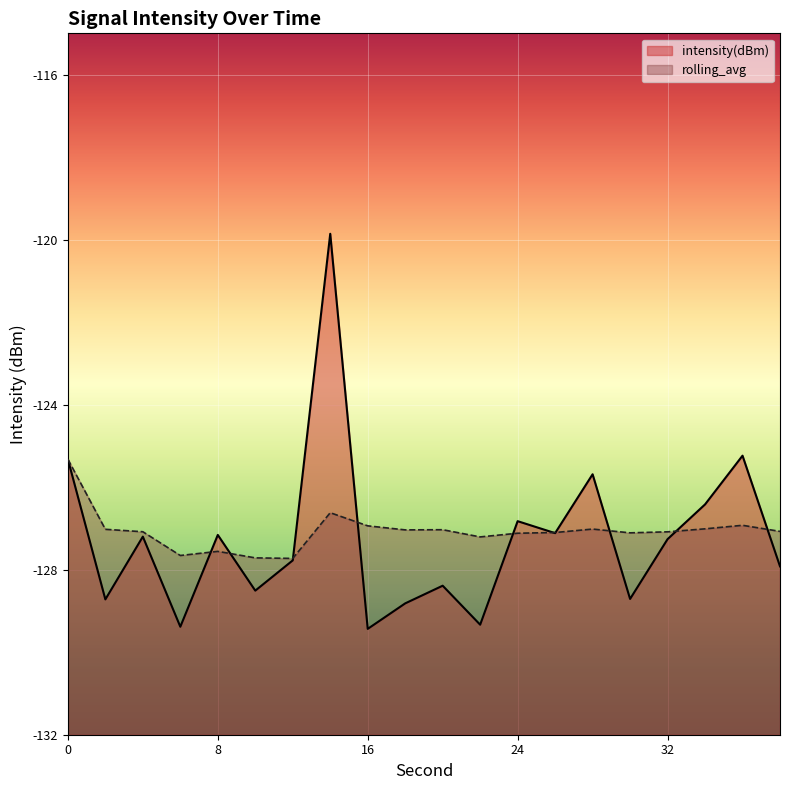

What is the total value across all series at 28?

-252.7